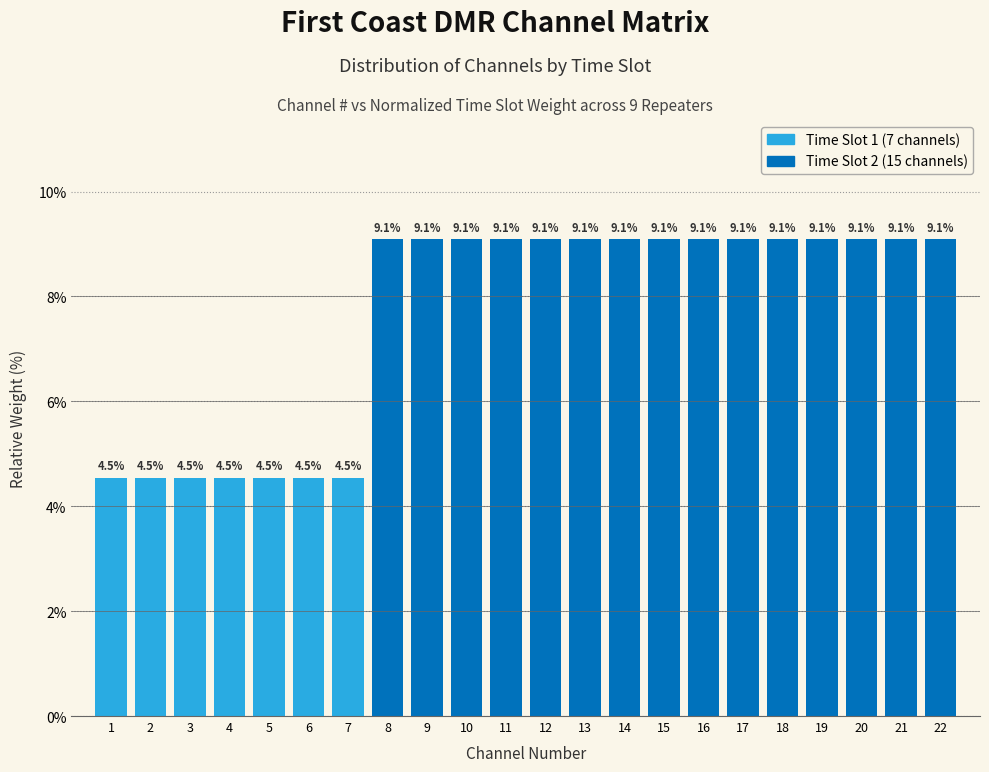

Reading left to right, transcribe all the data shown in this chart.

4.5	4.5	4.5	4.5	4.5	4.5	4.5	9.1	9.1	9.1	9.1	9.1	9.1	9.1	9.1	9.1	9.1	9.1	9.1	9.1	9.1	9.1